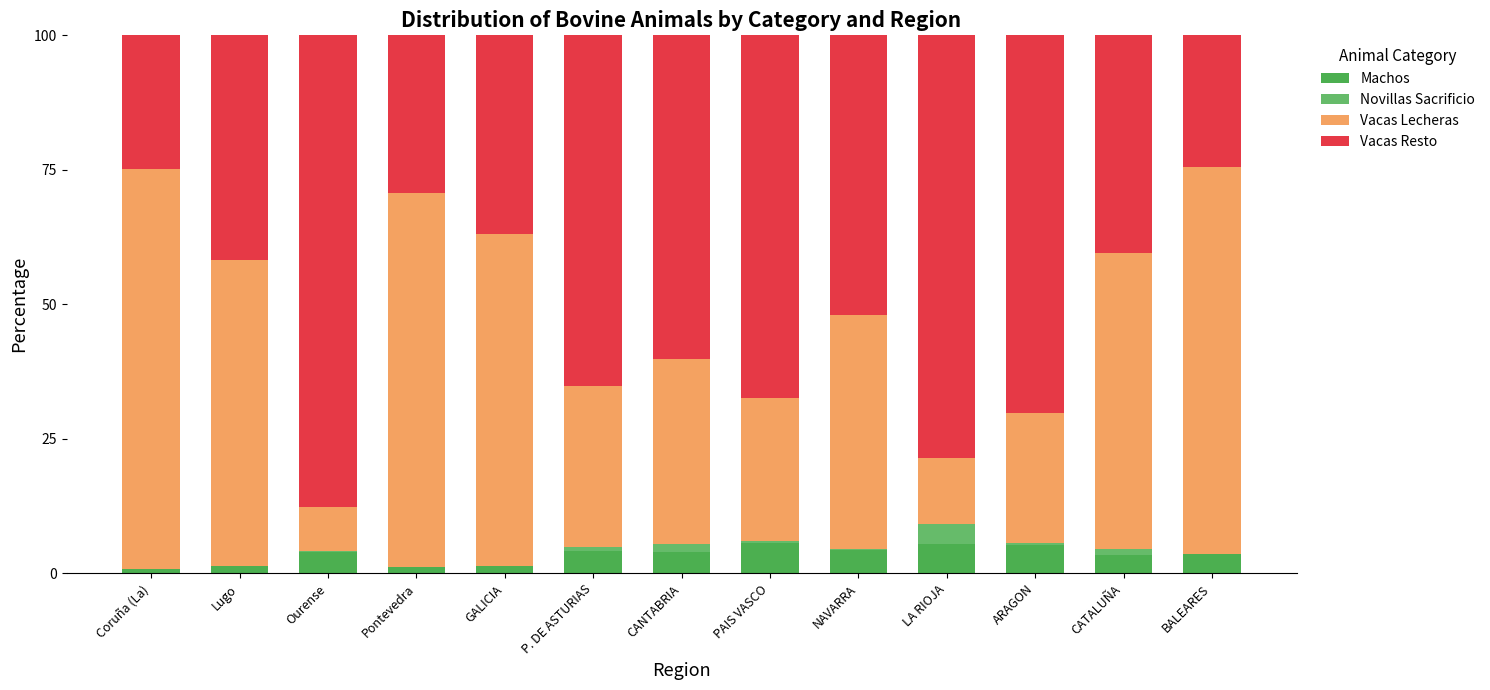

Which has a higher value, Pontevedra or PAIS VASCO?

PAIS VASCO